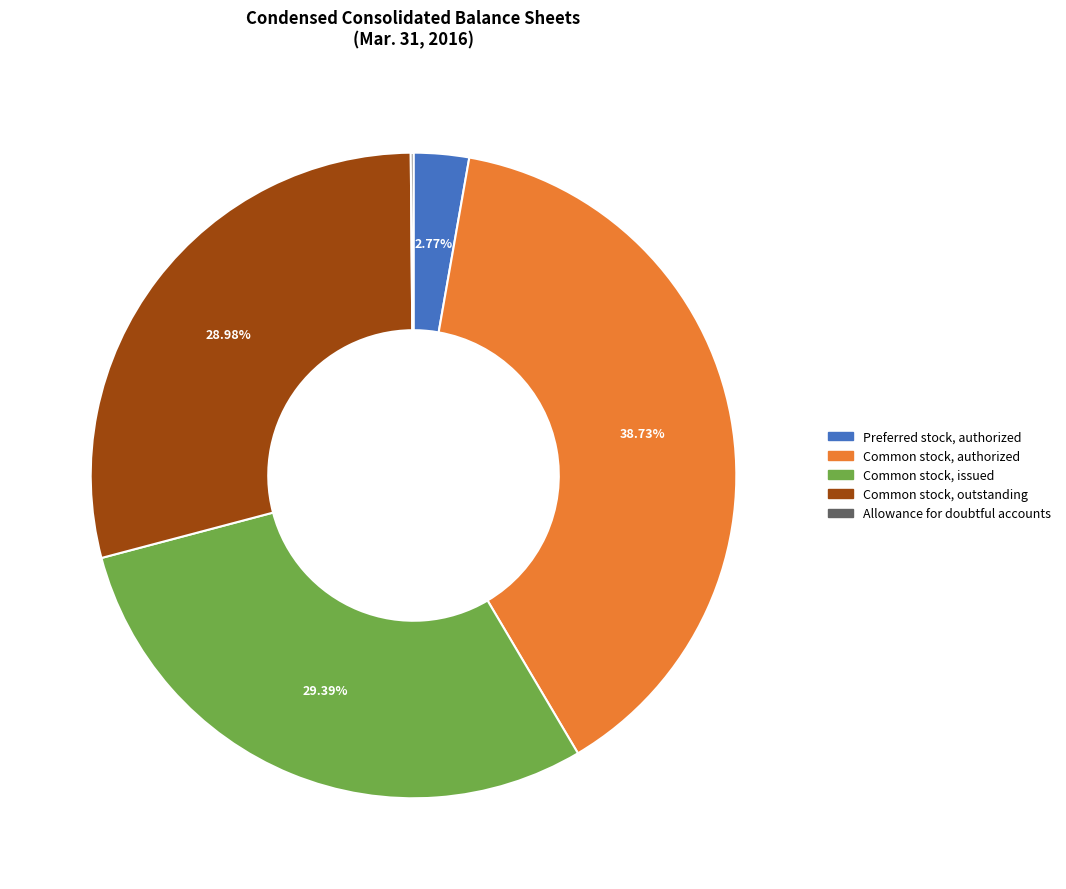

The Common stock, issued slice represents 42% of the pie. True or false?

False